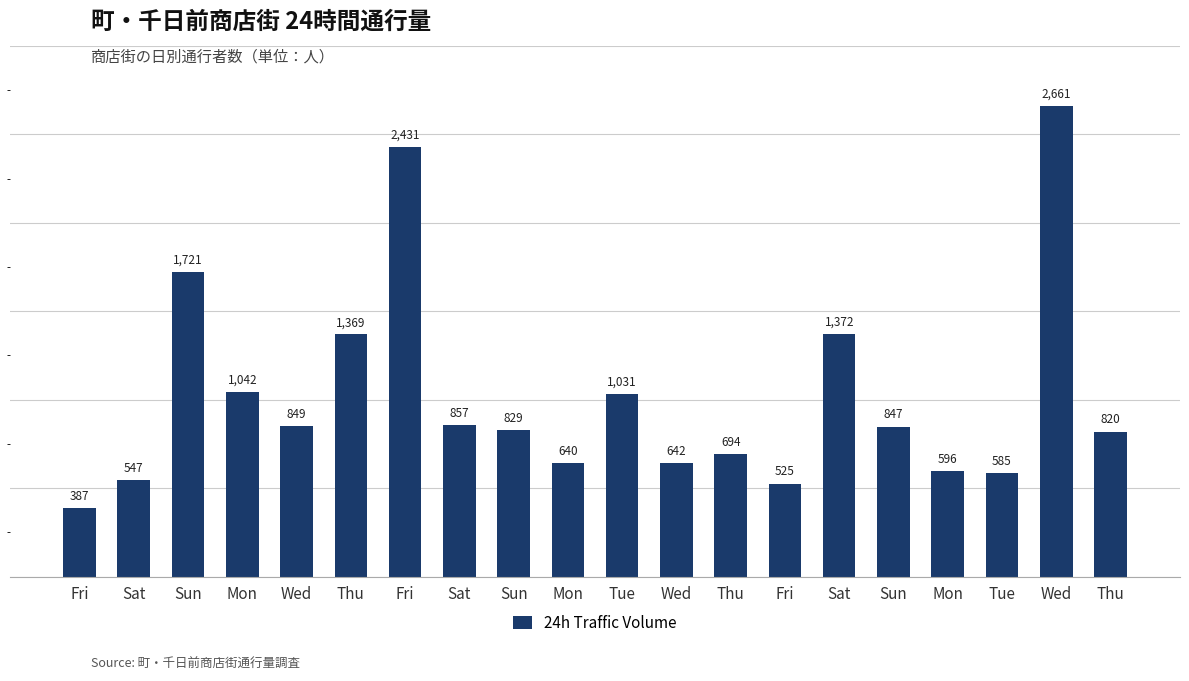

What is the average value?

1022